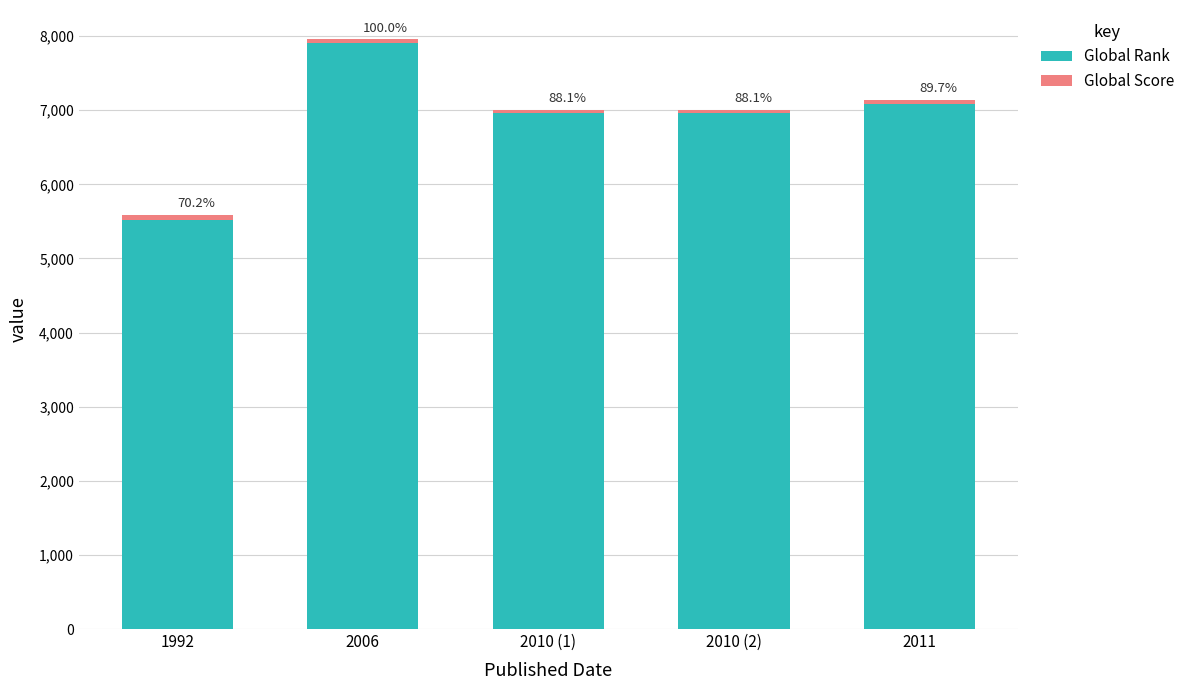

Does the chart contain any negative values?

No